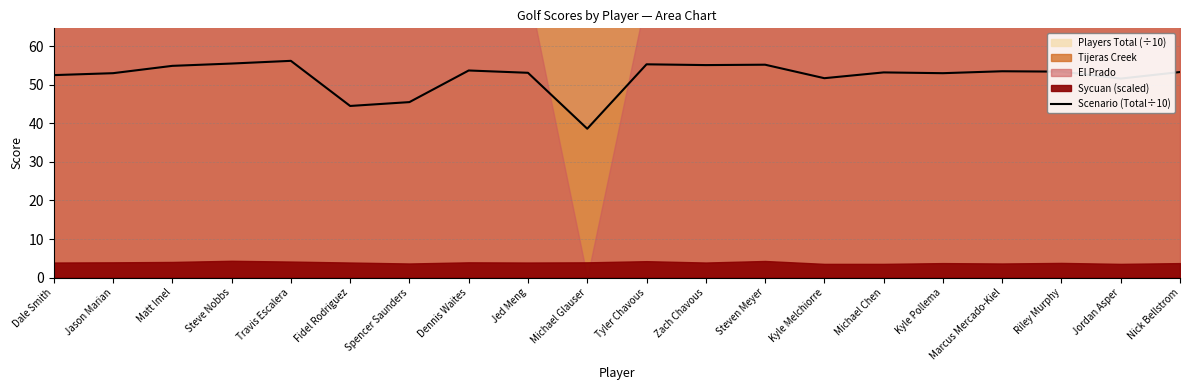

What is the value of the 3rd point from the left?

54.9